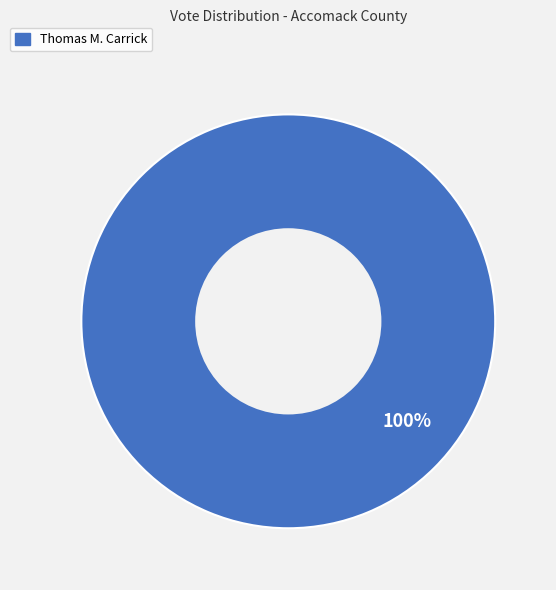

What percentage is the Thomas M. Carrick slice, to the nearest percent?

100%